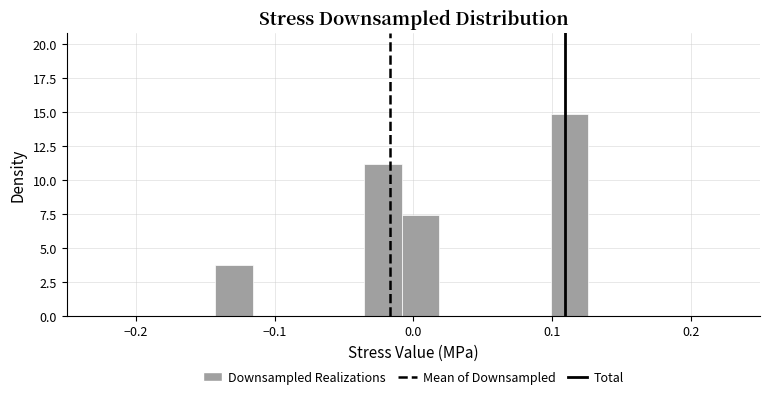

Read against the x-axis, roughly where is the centre of the tallest bar?

0.11